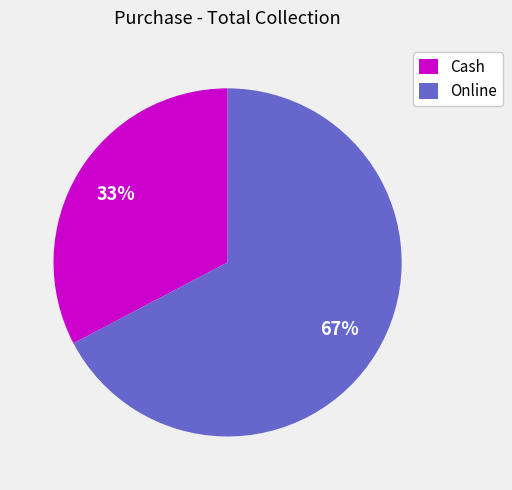

Combined, do Online and Cash account for over 50%?

Yes